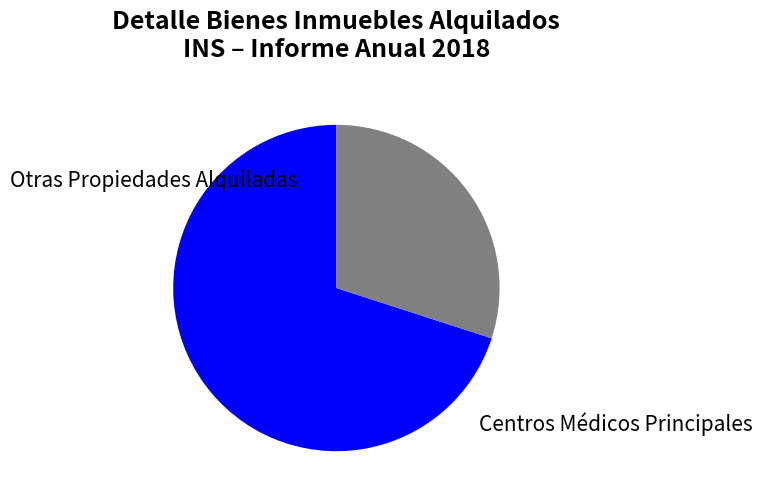

To the nearest percent, what is the difference between the largest and smallest slice percentages?

40%